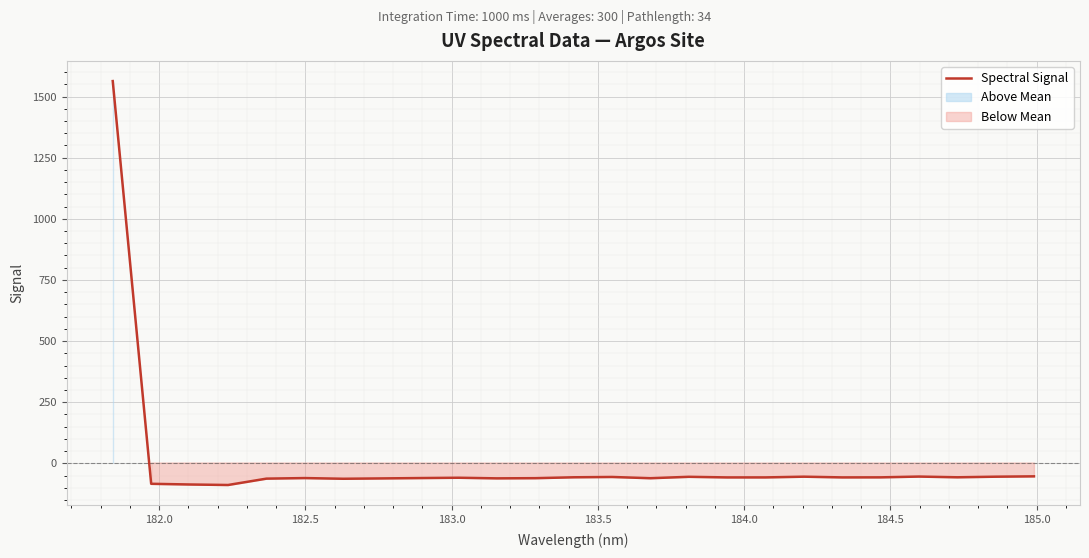

How many lines are shown in the chart?

1